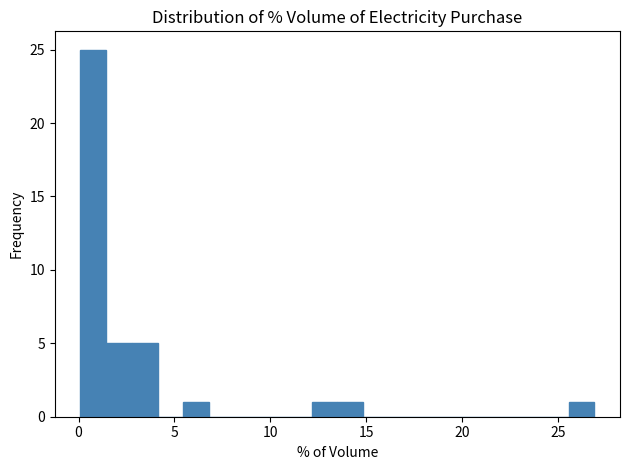

Read against the x-axis, roughly where is the centre of the tallest bar?

1.0